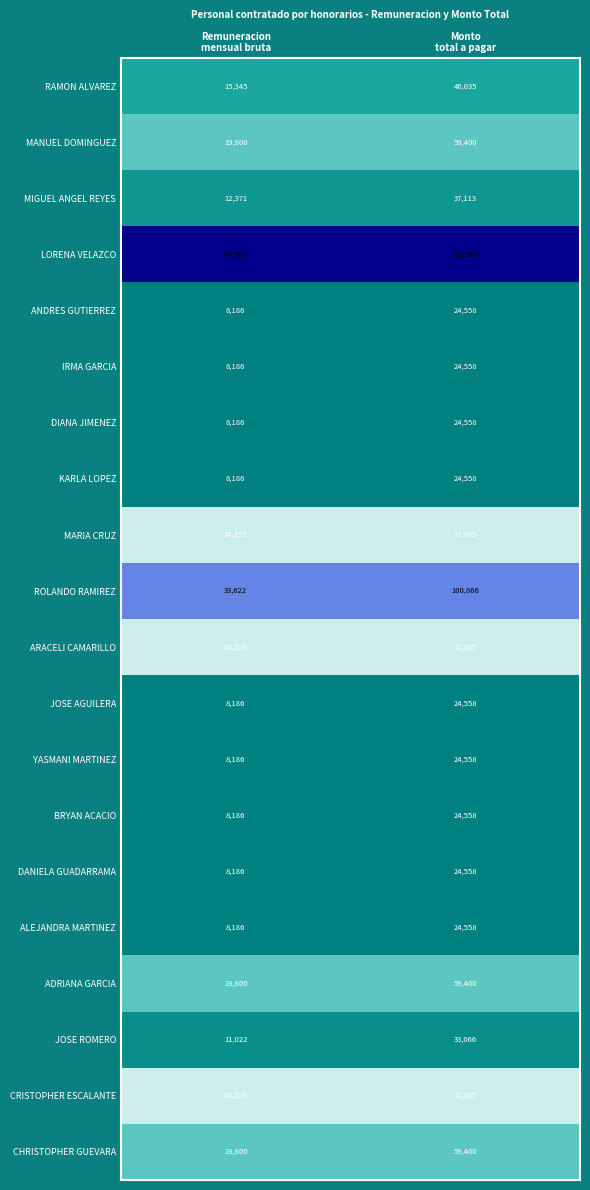

Which series has the widest spread of values?

LORENA VELAZCO